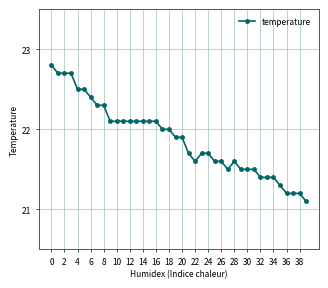

What is the minimum value shown in the chart?

21.1